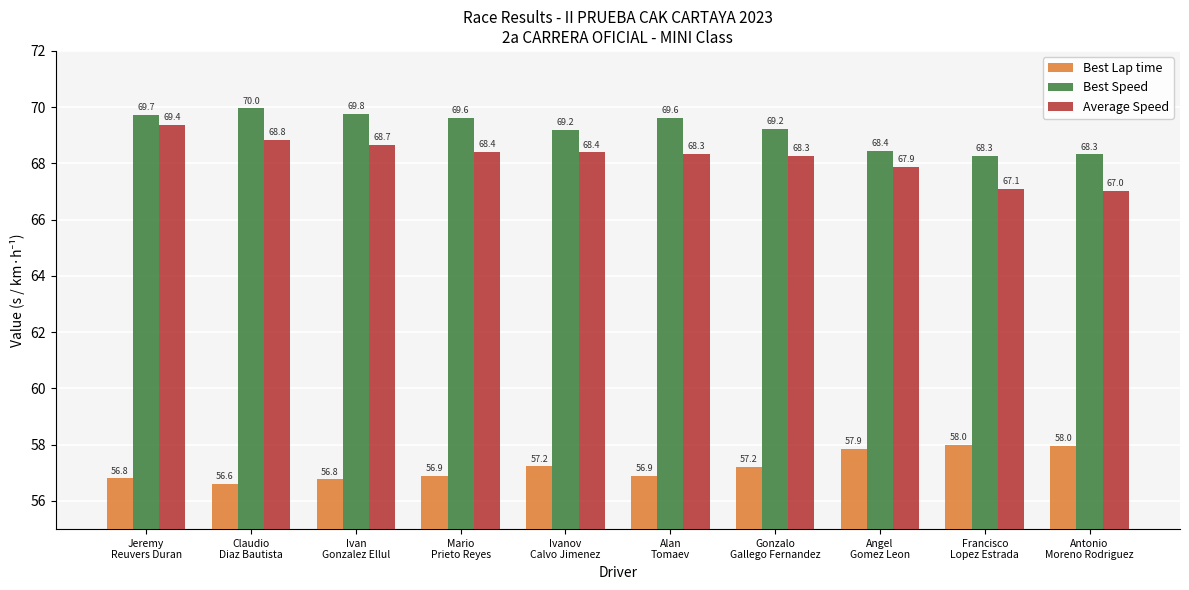

What is the label of the 1st bar from the left?

Jeremy
Reuvers Duran